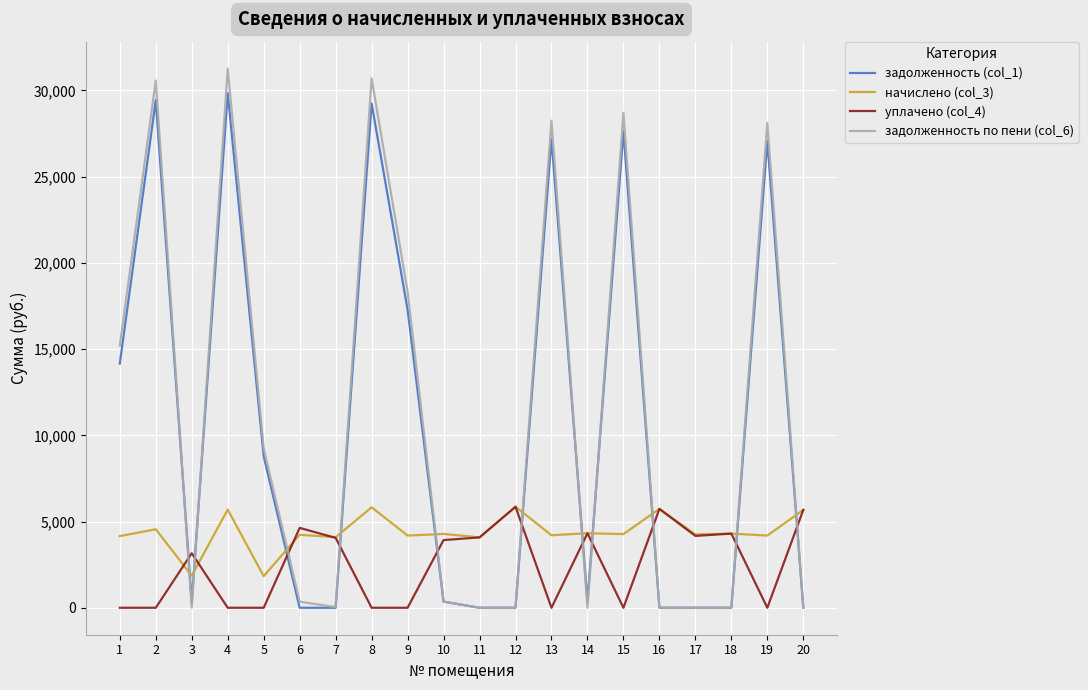

What are all the series names shown in the legend?

задолженность (col_1), начислено (col_3), уплачено (col_4), задолженность по пени (col_6)